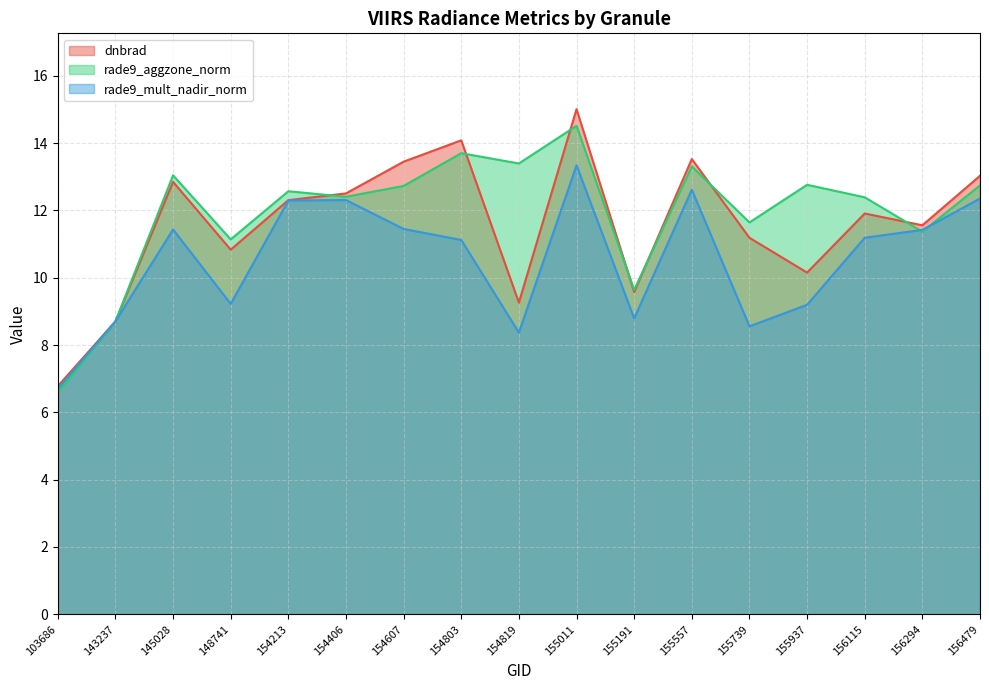

Which series ends up on top after the final intersection of dnbrad and rade9_aggzone_norm?

dnbrad